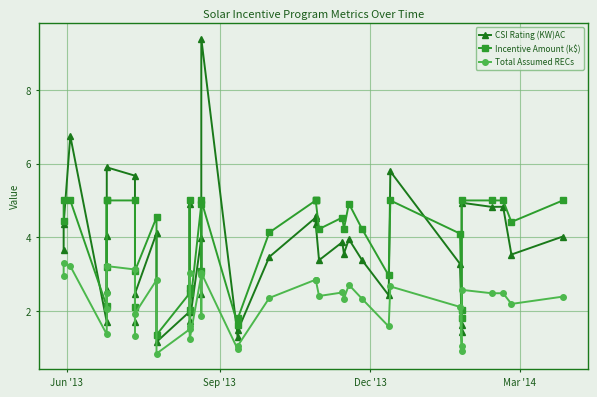

True or false: Total Assumed RECs has a value of 2.7 at 17.

False